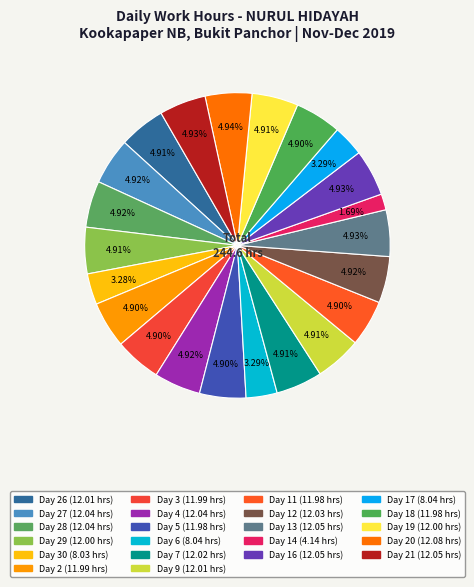

Does any single category account for the majority?

No